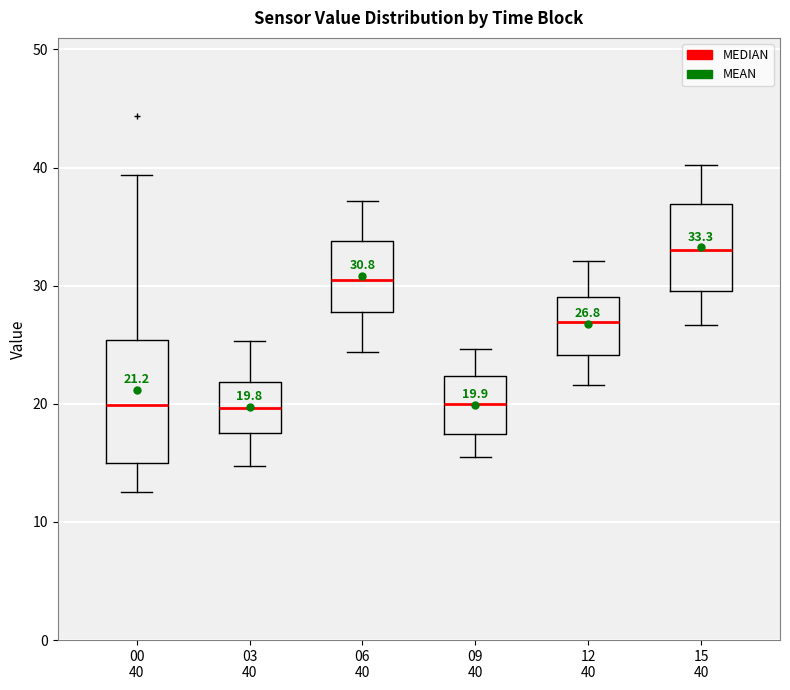

Comparing the boxes themselves (not the whiskers), which one is the tallest?

00 40